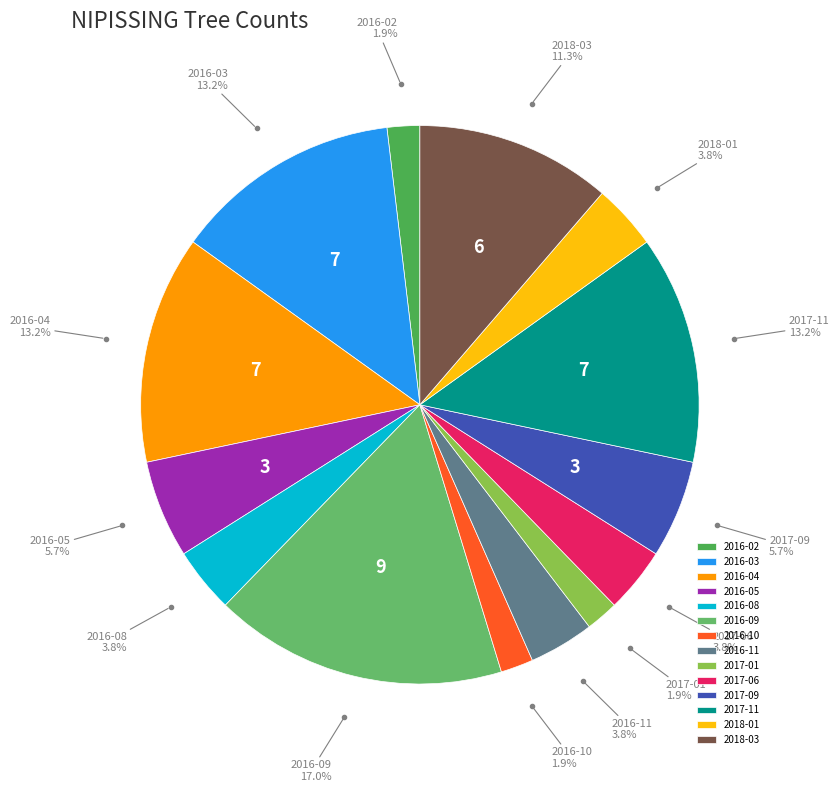

Which slice is the largest?

2016-09